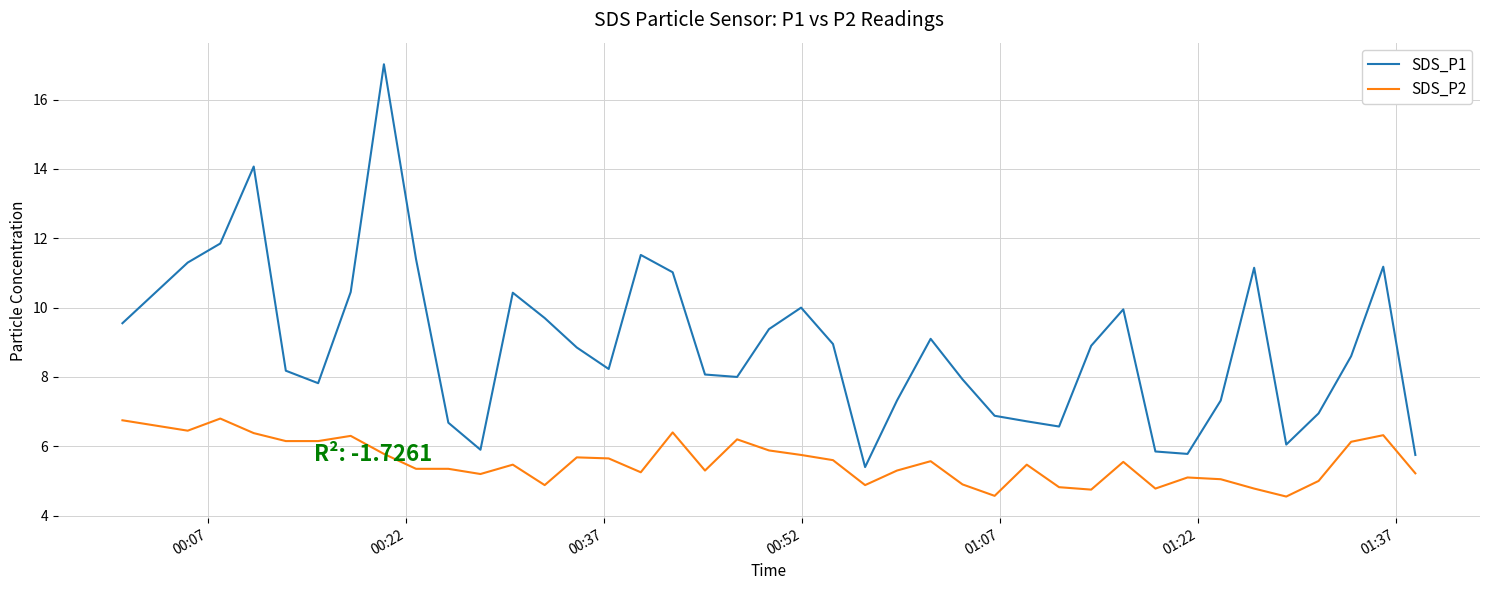

True or false: SDS_P1 and SDS_P2 cross at least once.

False